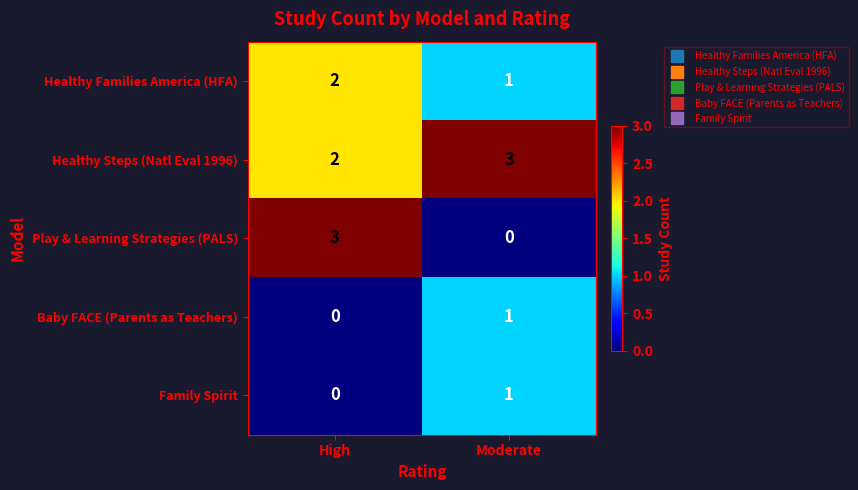

Reading left to right, list all the values displayed in this chart.

Healthy Families America (HFA): 2	1
Healthy Steps (Natl Eval 1996): 2	3
Play & Learning Strategies (PALS): 3	0
Baby FACE (Parents as Teachers): 0	1
Family Spirit: 0	1